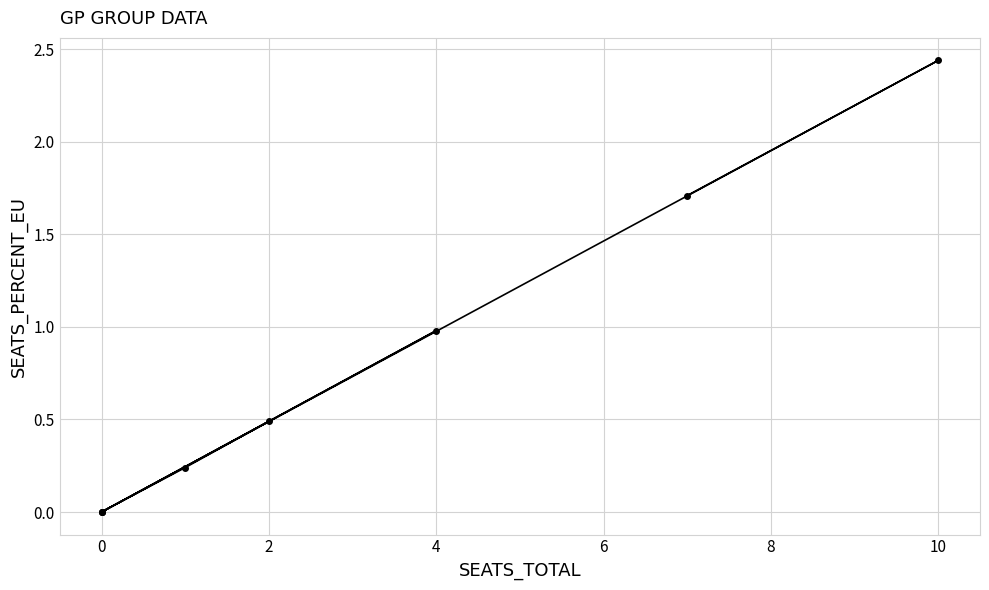

How many values are above zero?

5